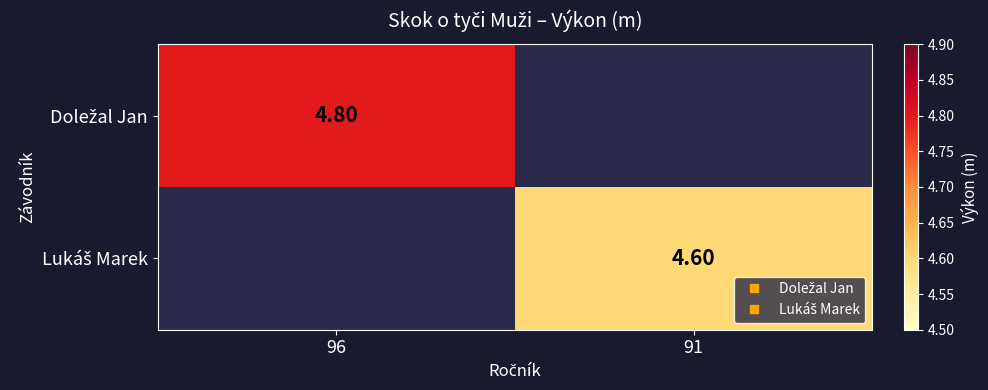

At which label does Doležal Jan reach its peak?

96